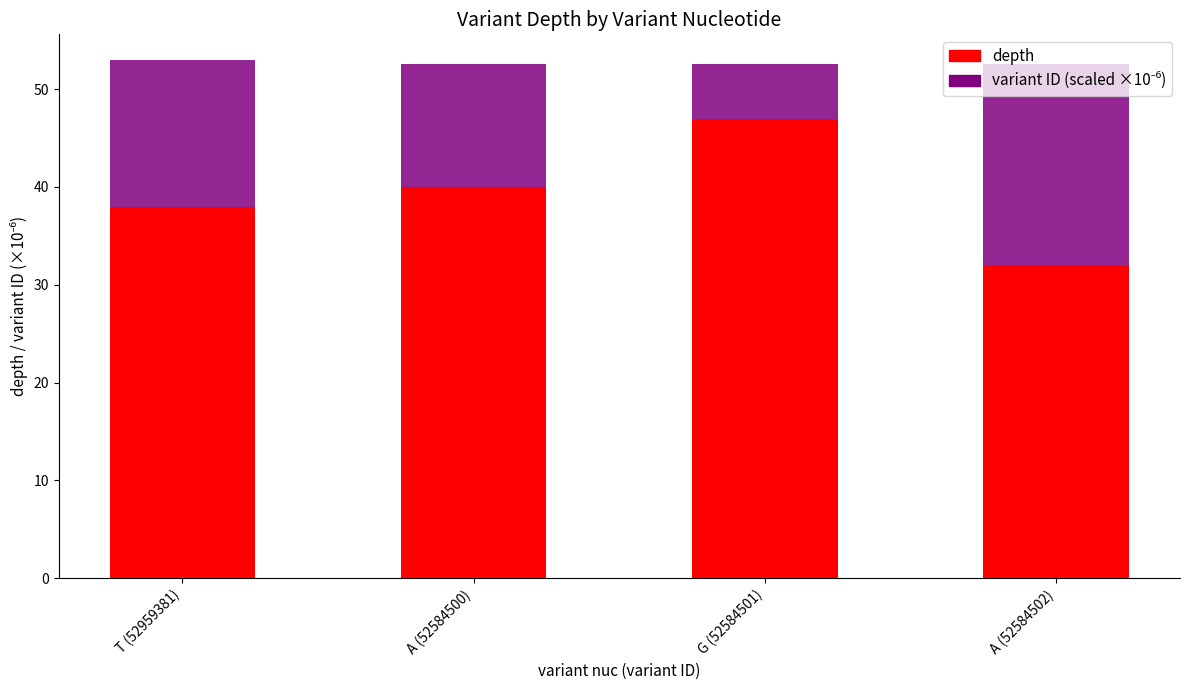

What is the label of the 2nd bar from the right?

G (52584501)